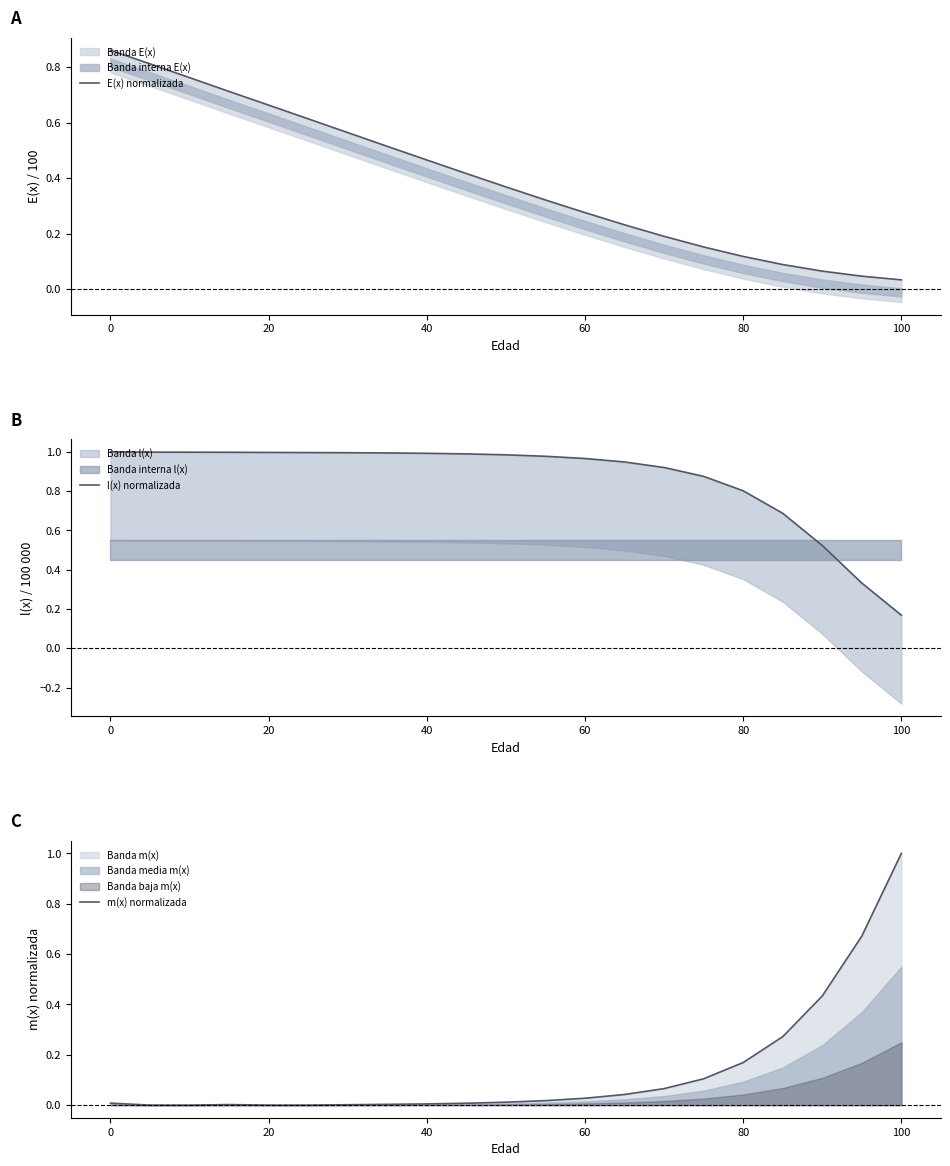

What is the maximum value for m(x) normalizada?

1.0